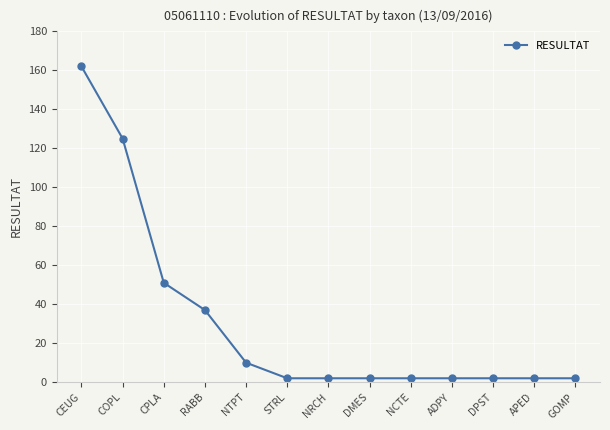

What is the minimum value shown in the chart?

2